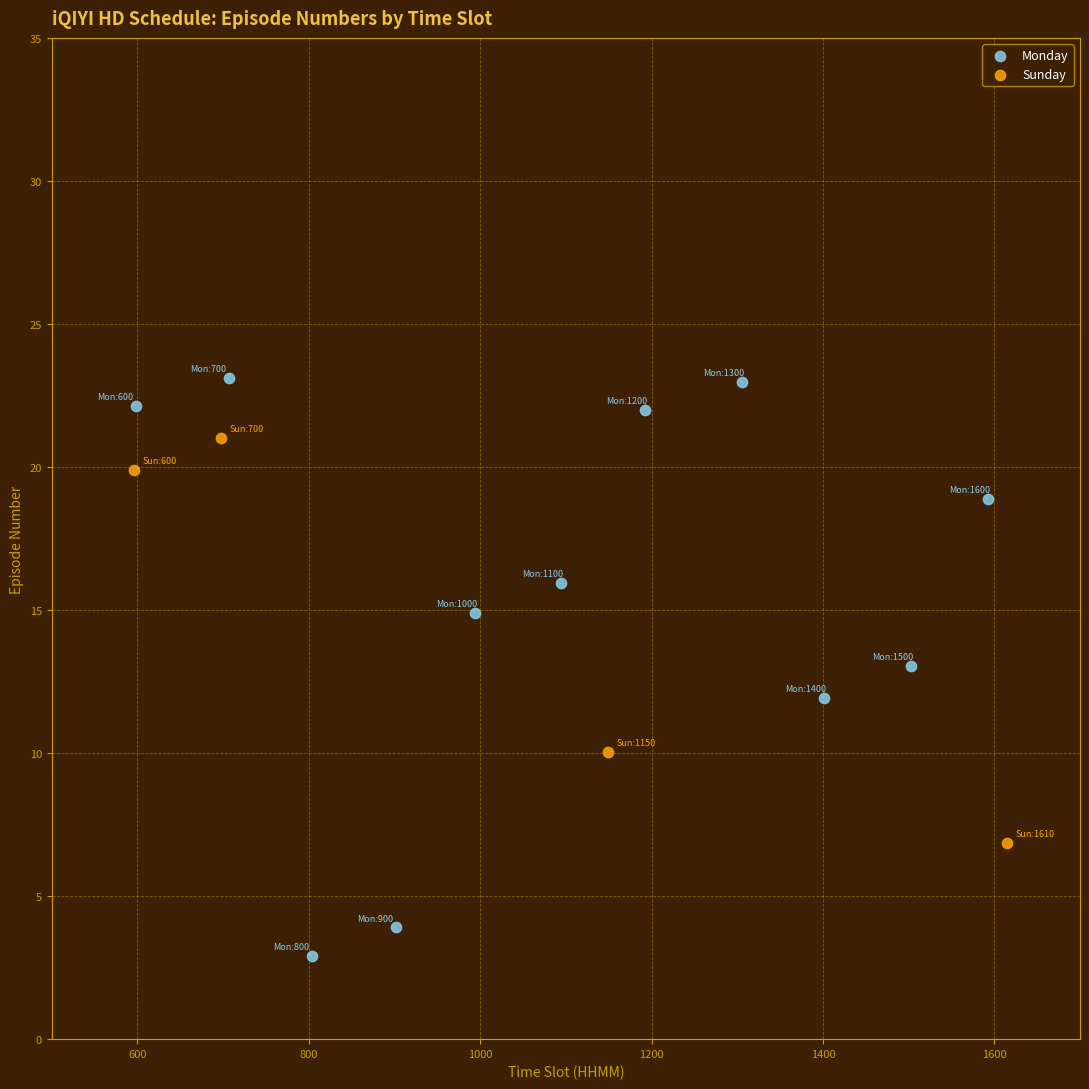

Which series contains the lowest Y value?

Monday